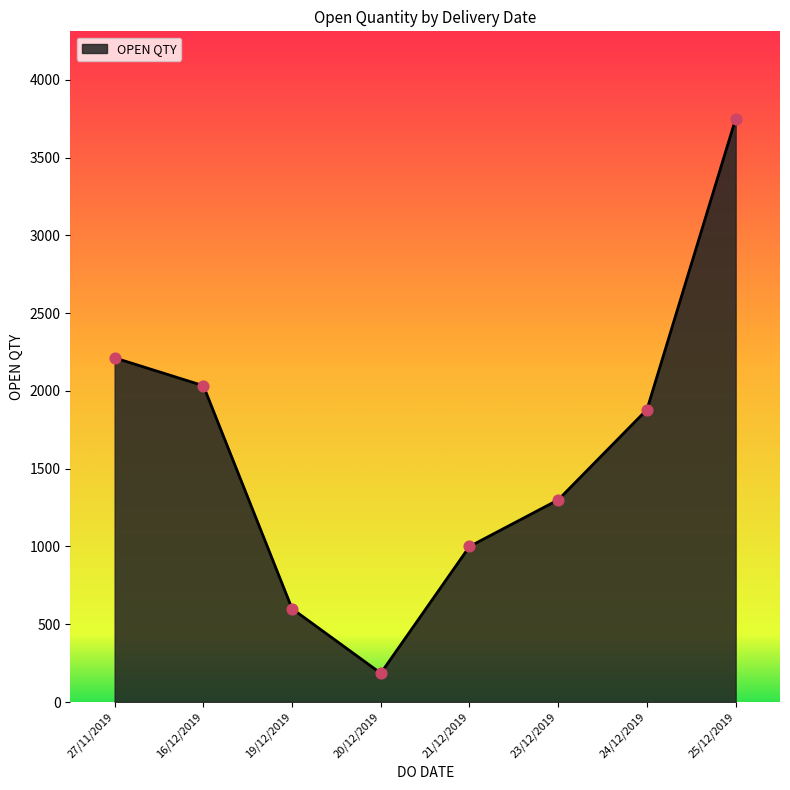

Which has a higher value, 24/12/2019 or 19/12/2019?

24/12/2019